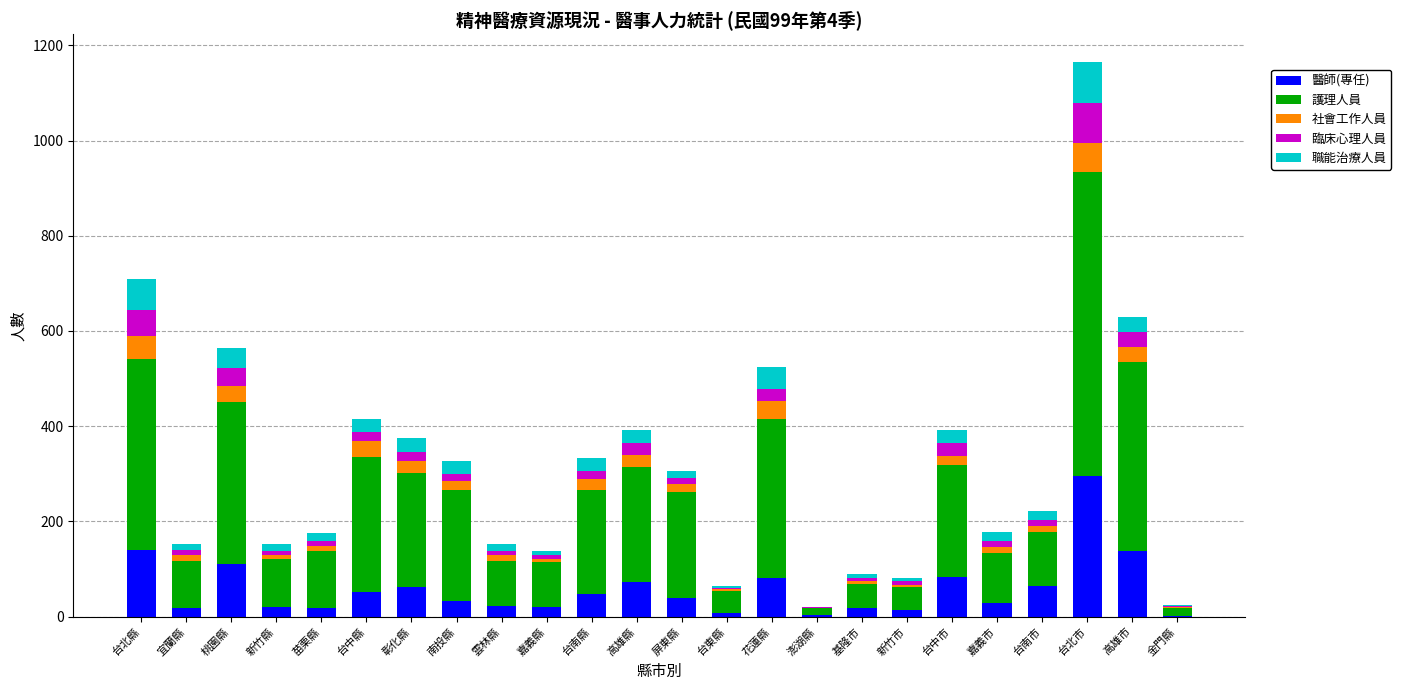

At which category is the sum across all series the highest?

台北市